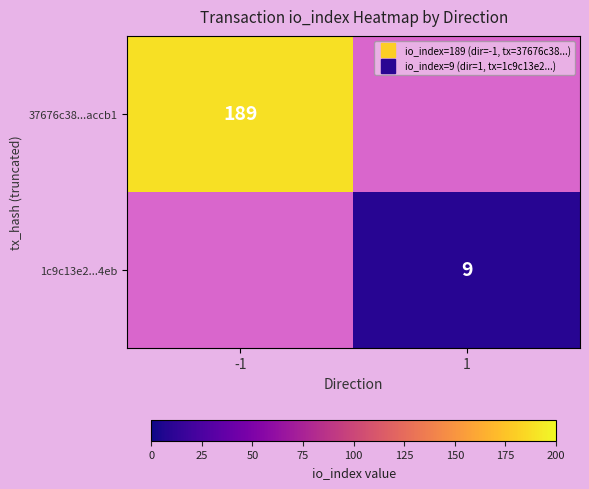

True or false: 37676c38...accb1 has a value of 286.2 at -1.

False